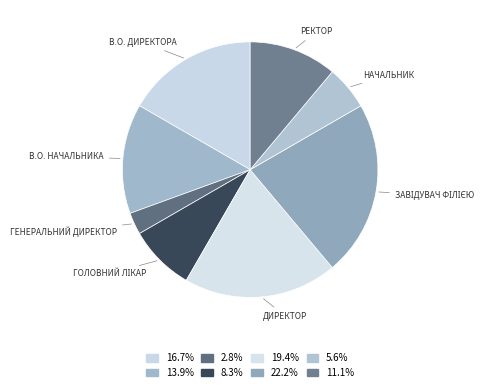

Which category has the biggest portion of the pie?

Завідувач філією